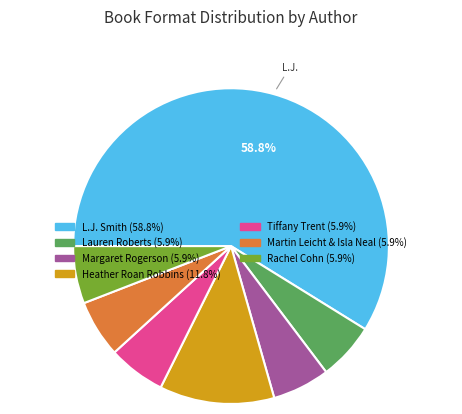

Combined, do Rachel Cohn and Tiffany Trent account for over 50%?

No